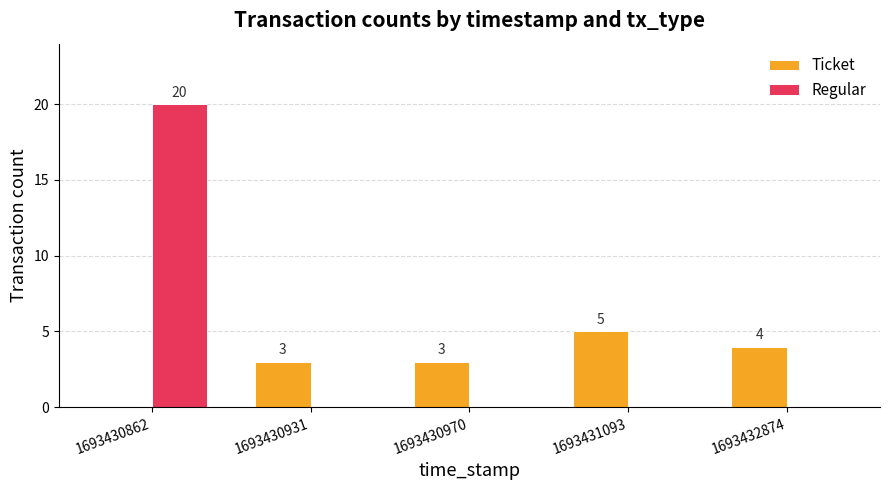

What is the total value across all series at 1693430862?

20